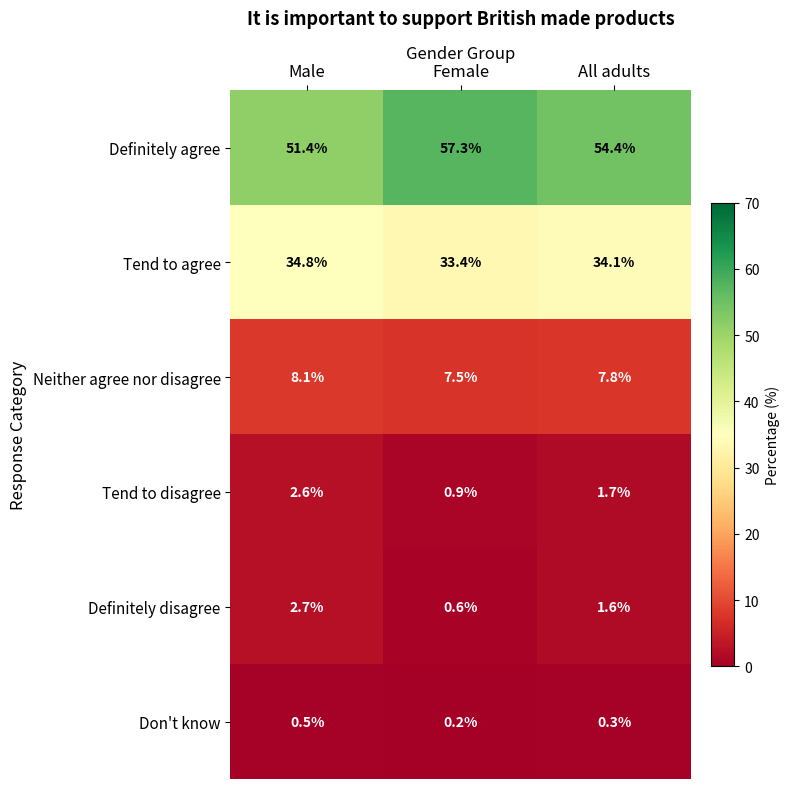

Reading left to right, list all the values displayed in this chart.

Definitely agree: 51.4	57.3	54.4
Tend to agree: 34.8	33.4	34.1
Neither agree nor disagree: 8.1	7.5	7.8
Tend to disagree: 2.6	0.9	1.7
Definitely disagree: 2.7	0.6	1.6
Don't know: 0.5	0.2	0.3